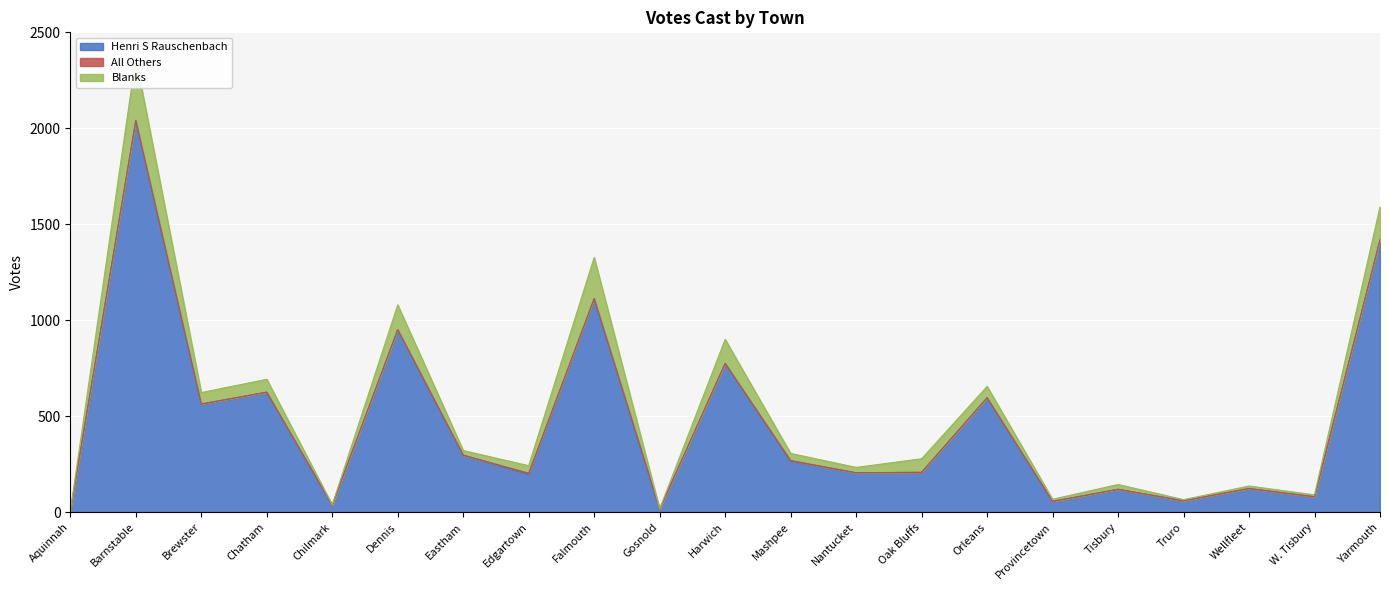

List the series in order of their peak value, highest first.

Henri S Rauschenbach, Blanks, All Others